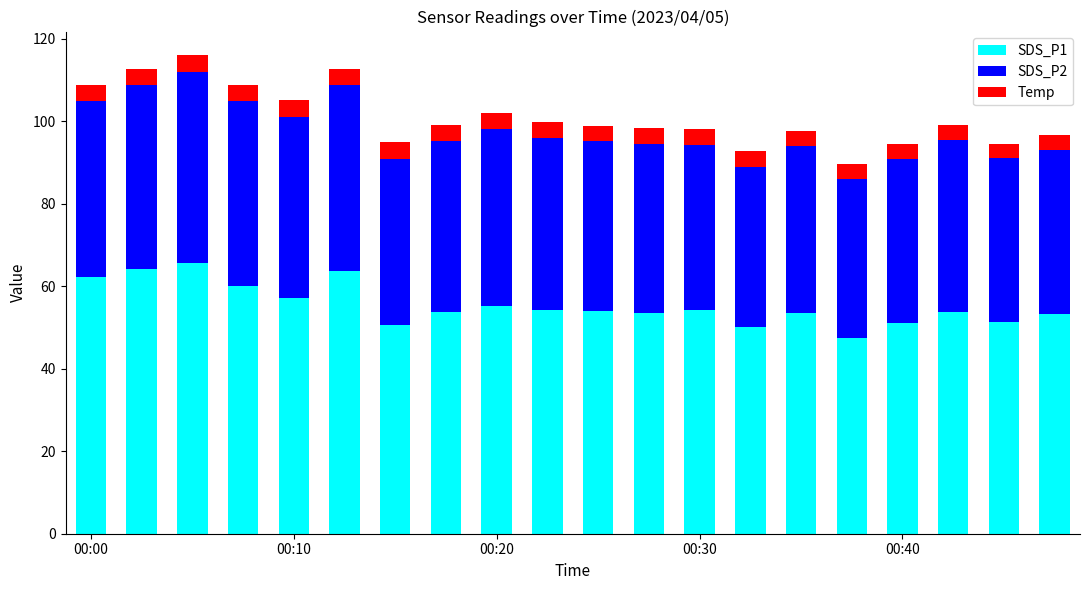

What is the minimum value for SDS_P1?

47.4